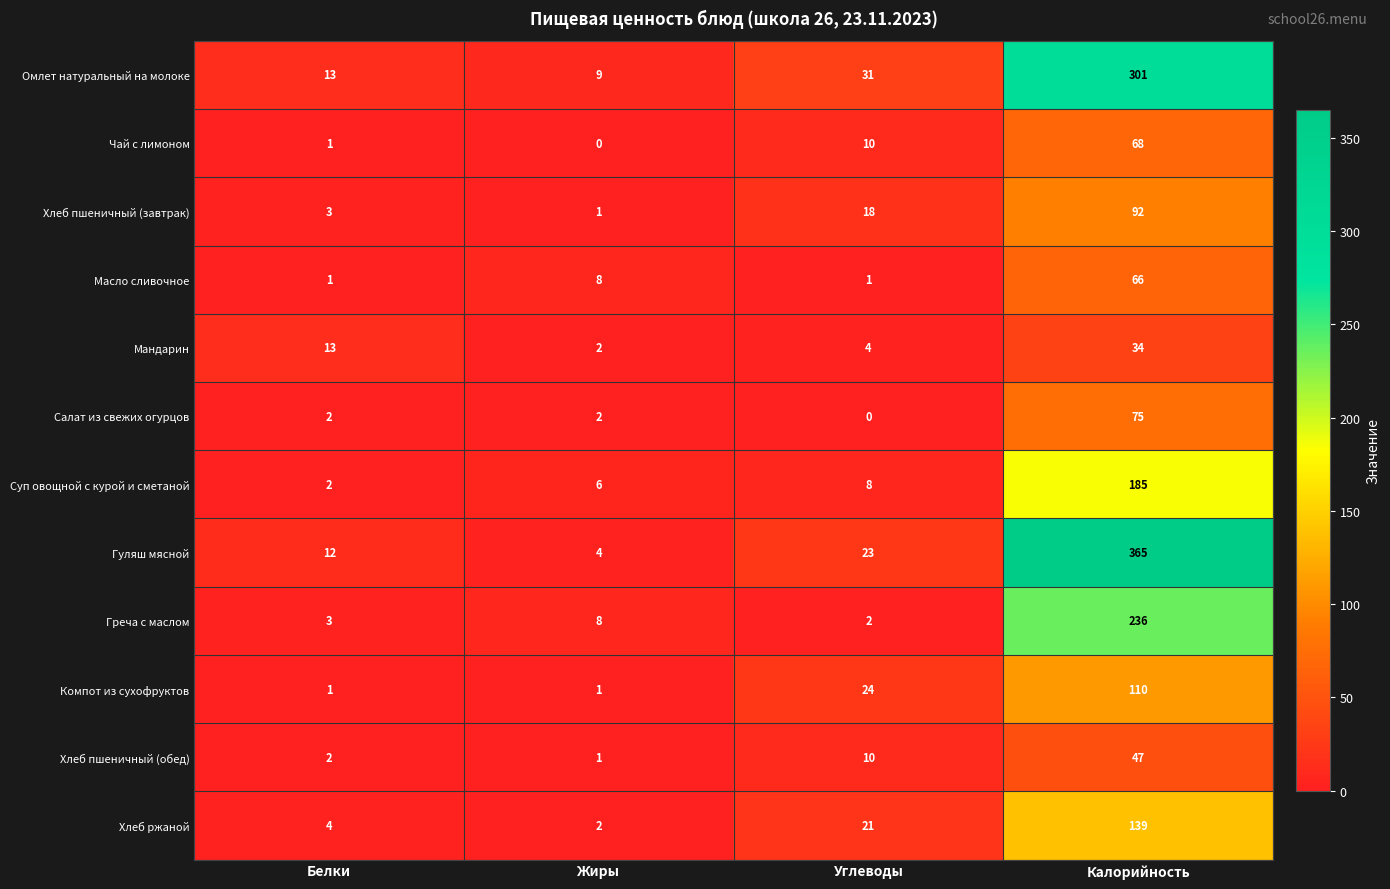

At how many categories does at least one series exceed 242?

1